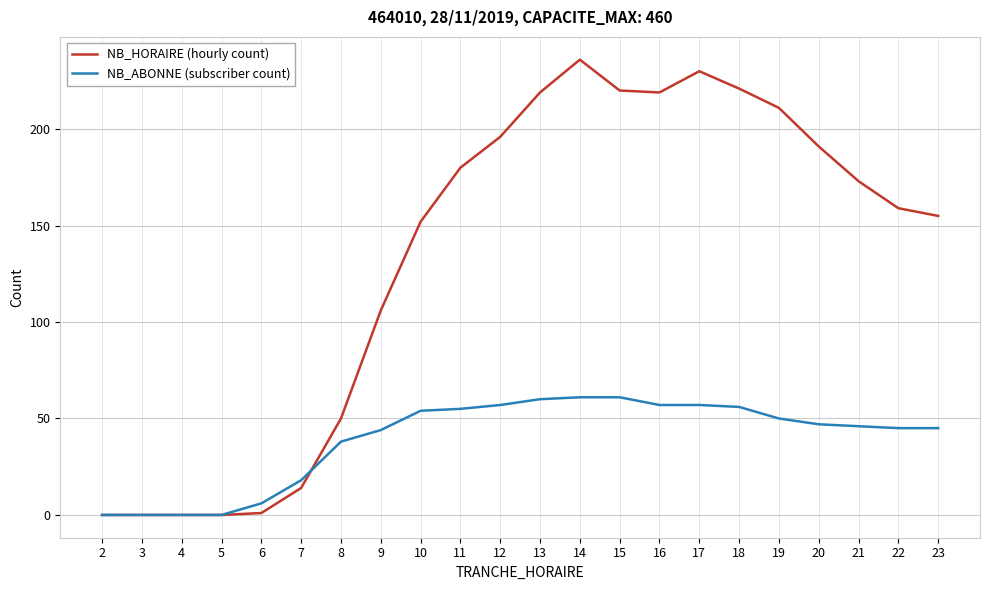

Which series has the largest total across all categories?

NB_HORAIRE (hourly count)